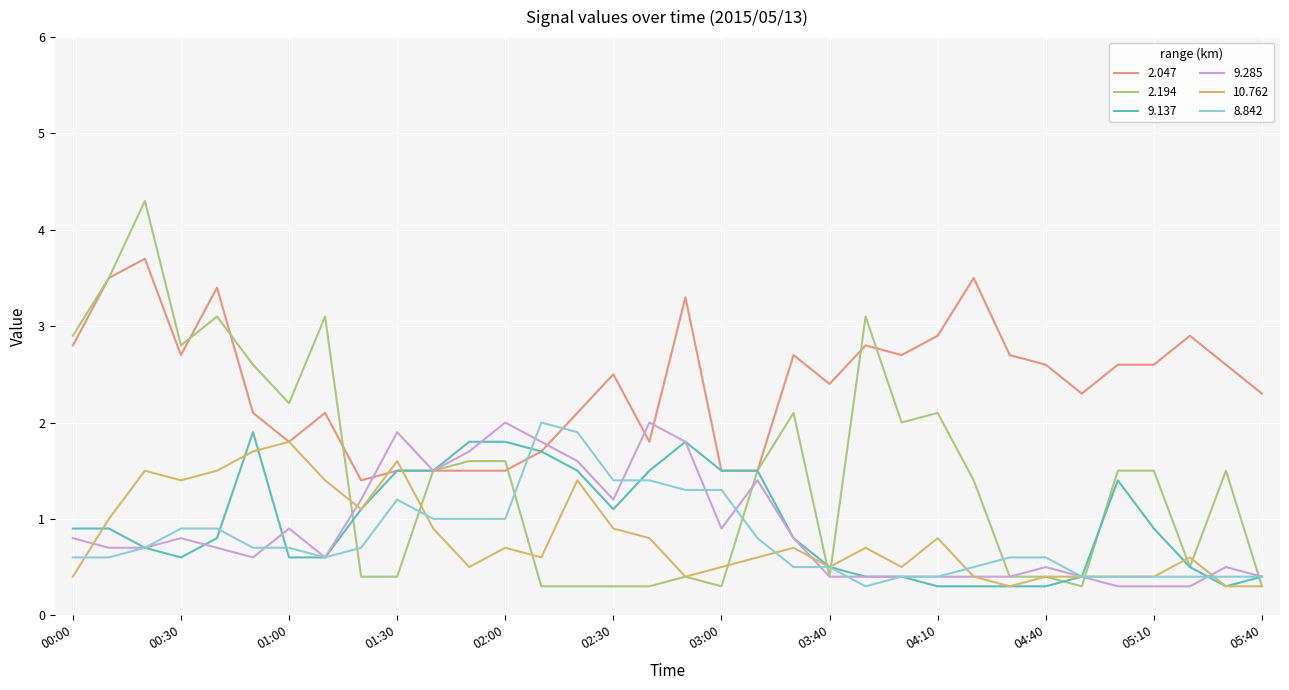

Which series has the largest total across all categories?

2.047